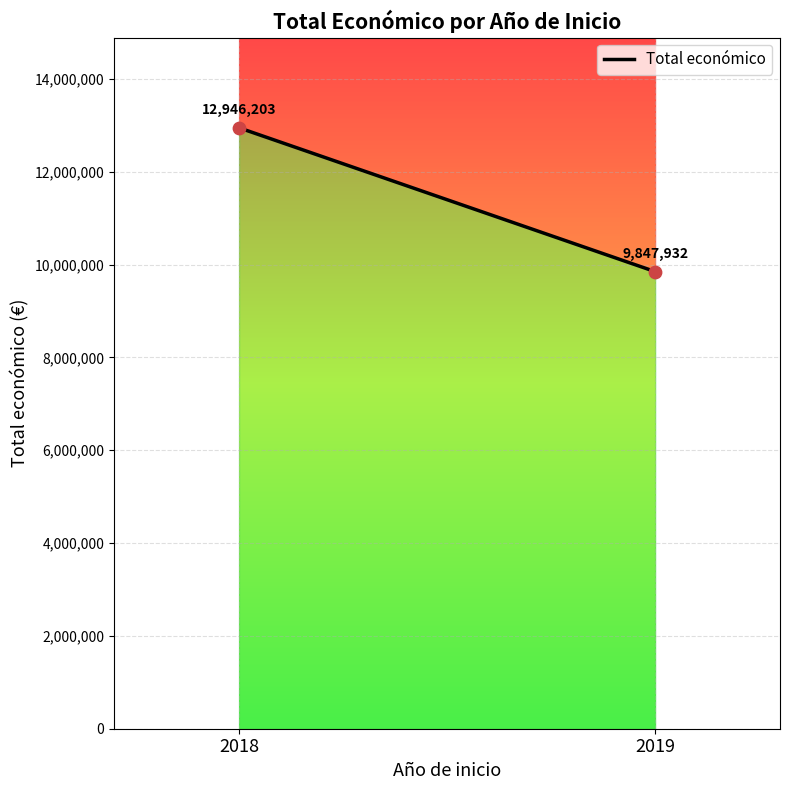

What is the range of Y values (max minus min)?

3098271